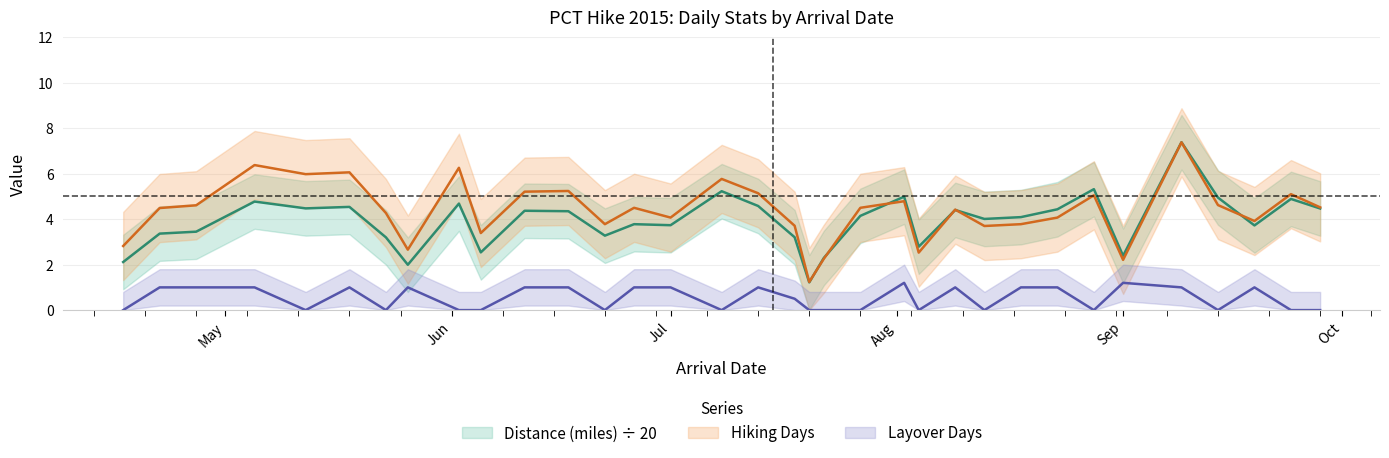

What position from the right is 2015-06-11?

24